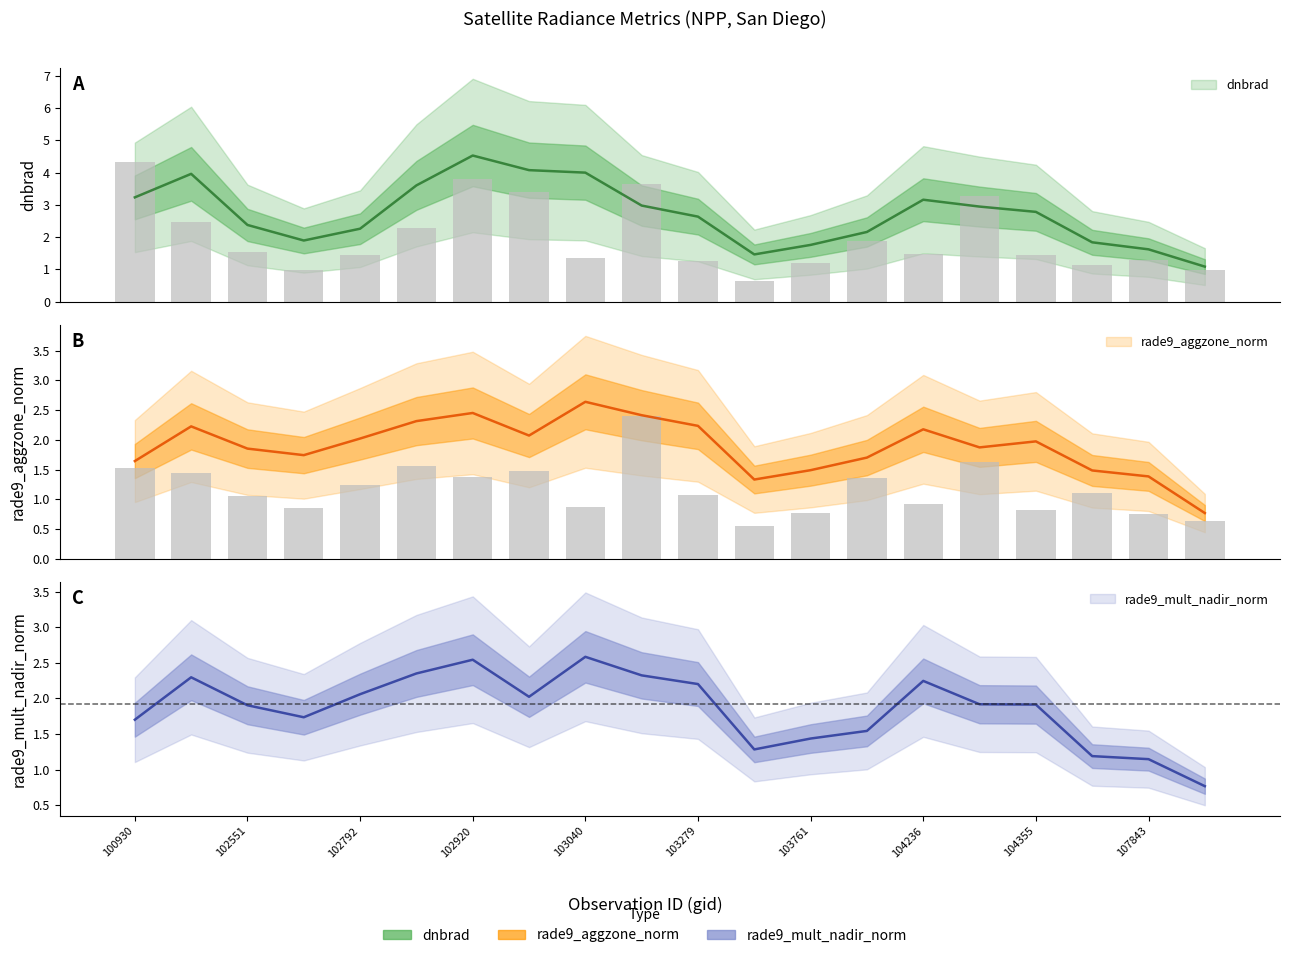

What is the value of the rade9_aggzone_norm bar at the 4th from the left?

0.9